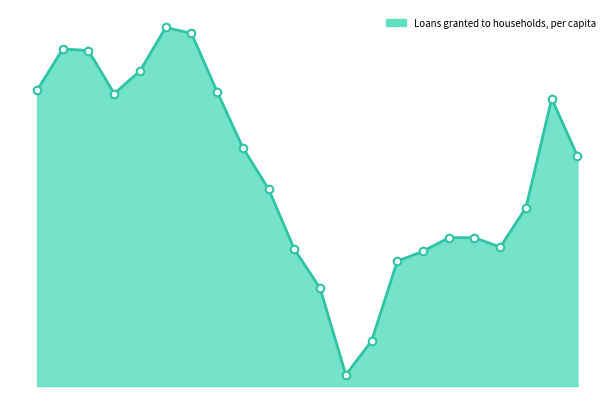

What is the change in value from 2001 to 2012?

-1756.1